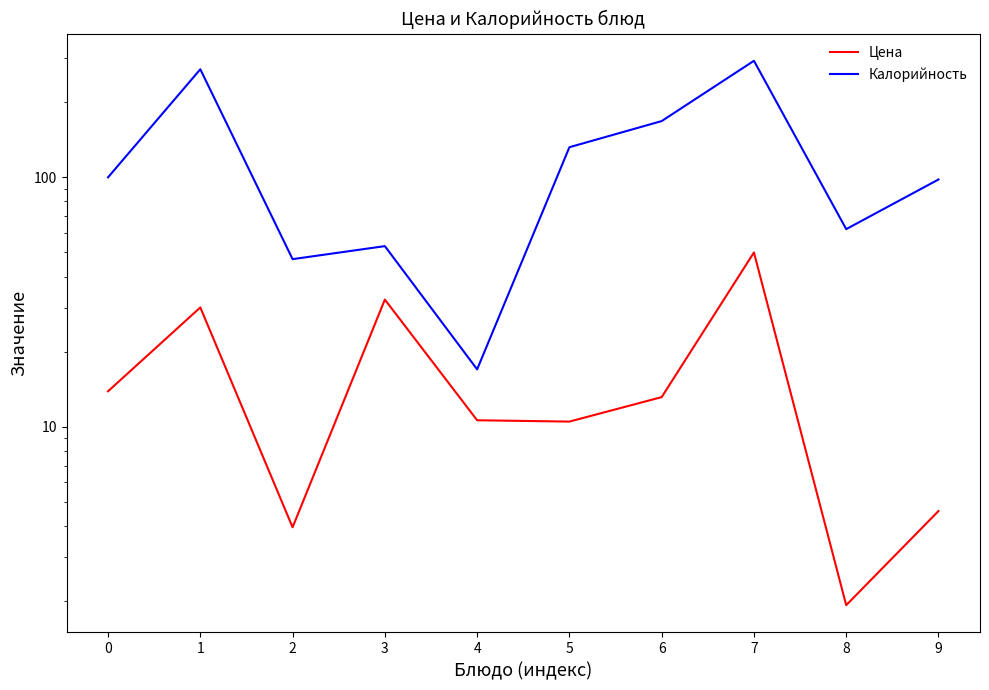

Rank the series by their maximum value, from highest to lowest.

Калорийность, Цена